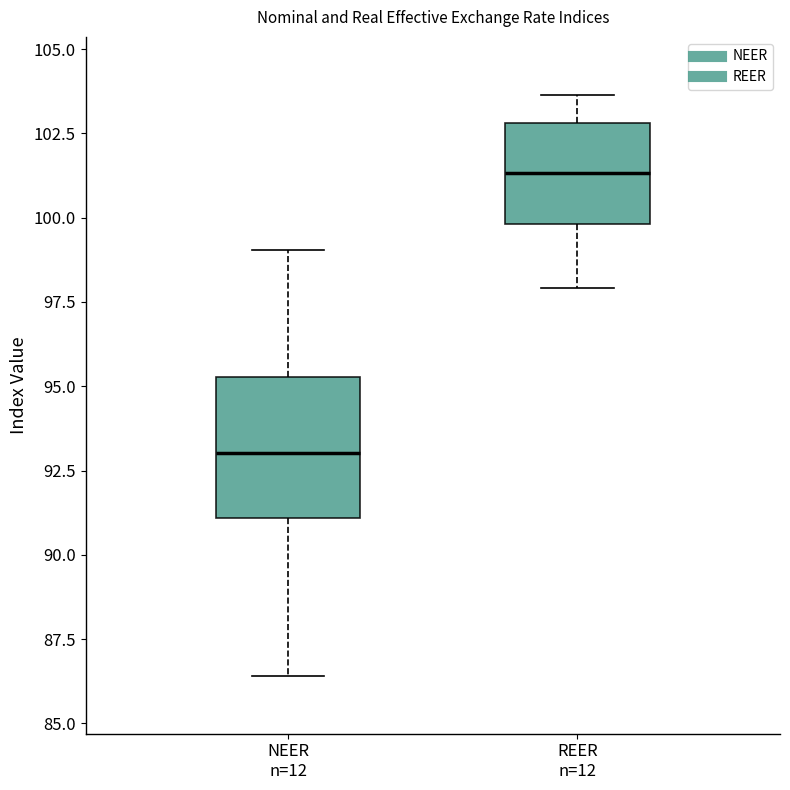

Comparing the boxes themselves (not the whiskers), which one is the tallest?

NEER n=12